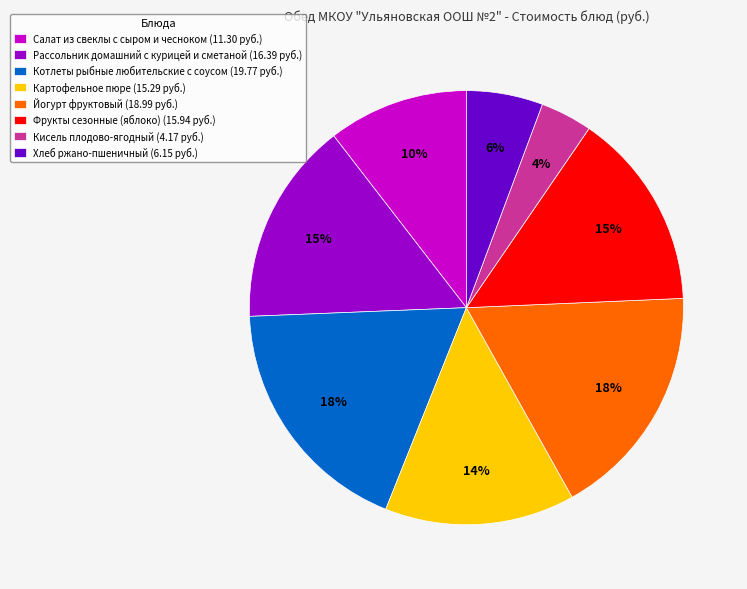

Between Йогурт фруктовый (18.99 руб.) and Хлеб ржано-пшеничный (6.15 руб.), which is larger?

Йогурт фруктовый (18.99 руб.)